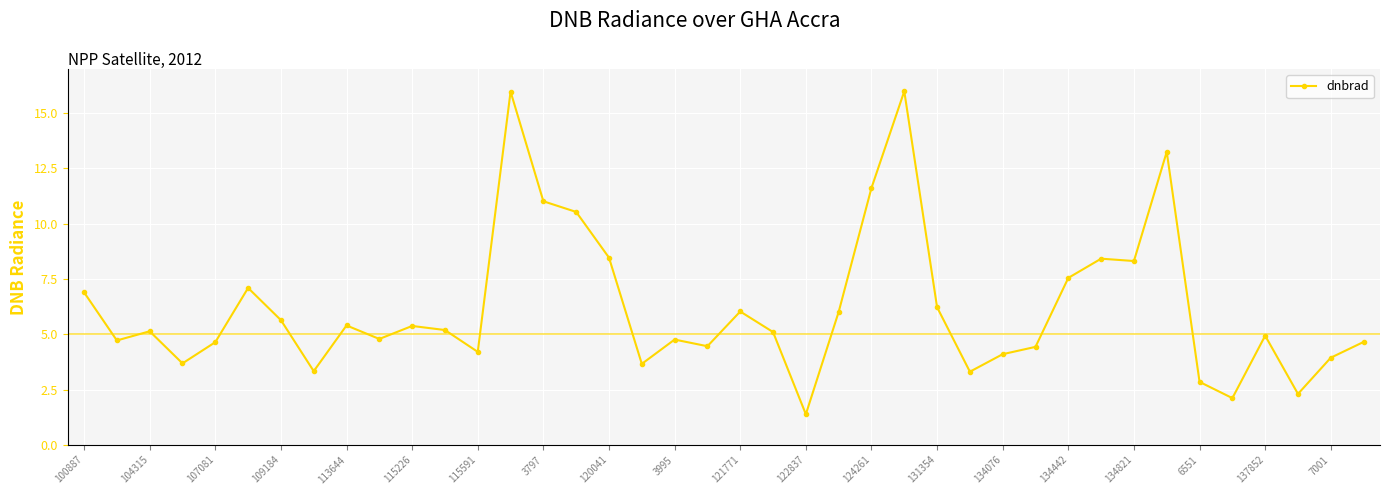

What is the greatest value displayed?

16.0